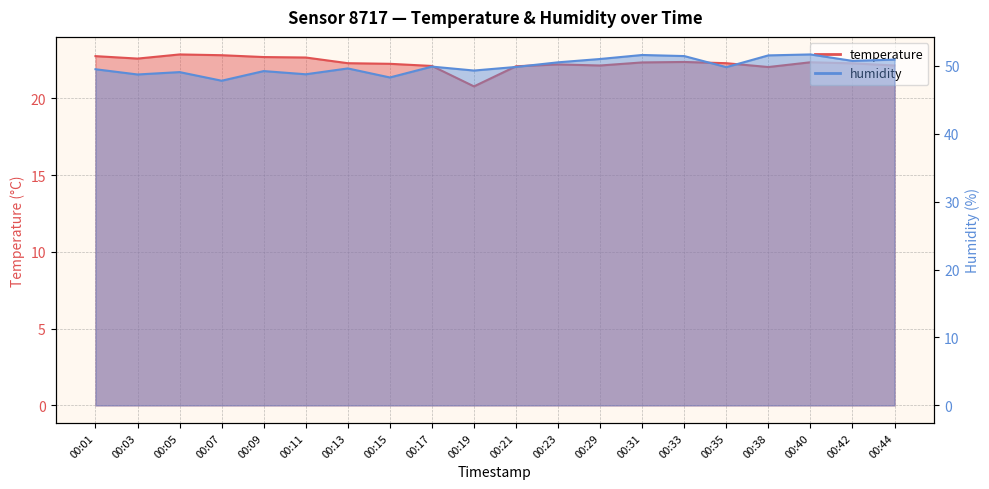

Reading left to right, extract all data points from this chart.

temperature: 22.7	22.6	22.9	22.8	22.7	22.6	22.3	22.2	22.1	20.8	22.1	22.2	22.1	22.3	22.4	22.3	22.0	22.3	22.3	22.1
humidity: 49.5	48.7	49.1	47.8	49.2	48.8	49.6	48.3	49.9	49.3	49.8	50.5	51.0	51.6	51.4	49.8	51.5	51.7	50.7	50.9